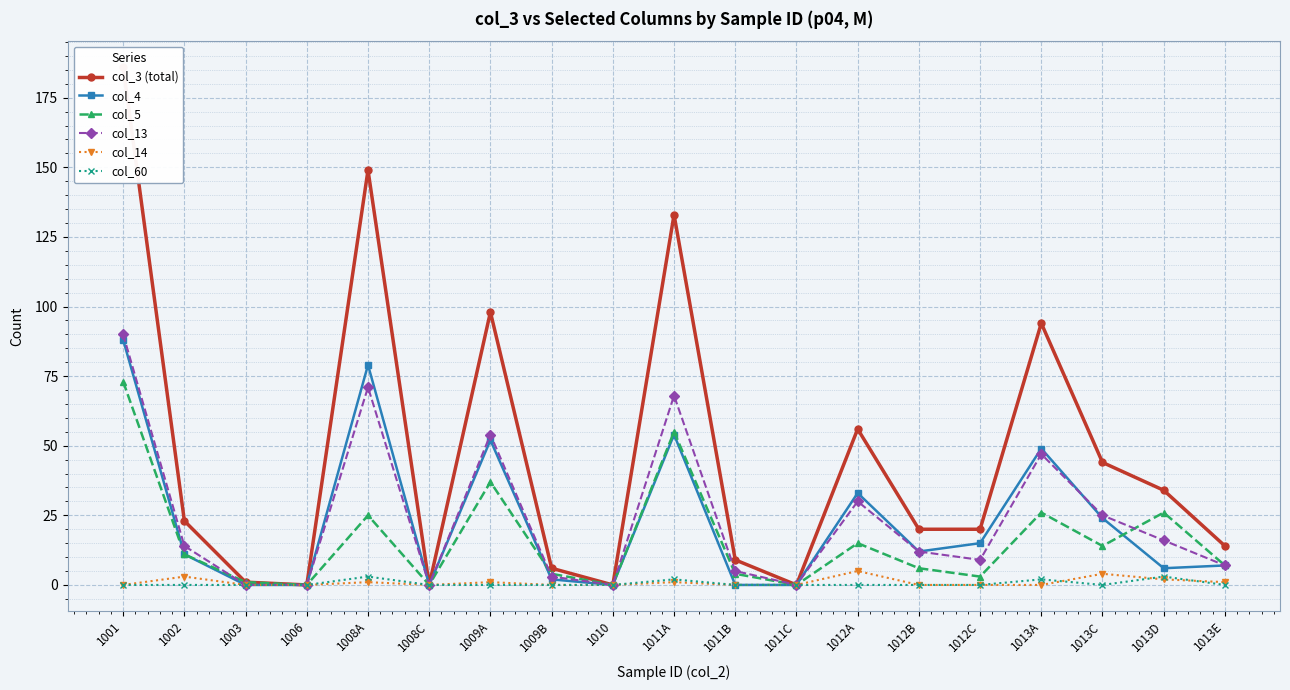

True or false: col_14 and col_5 cross at least once.

False